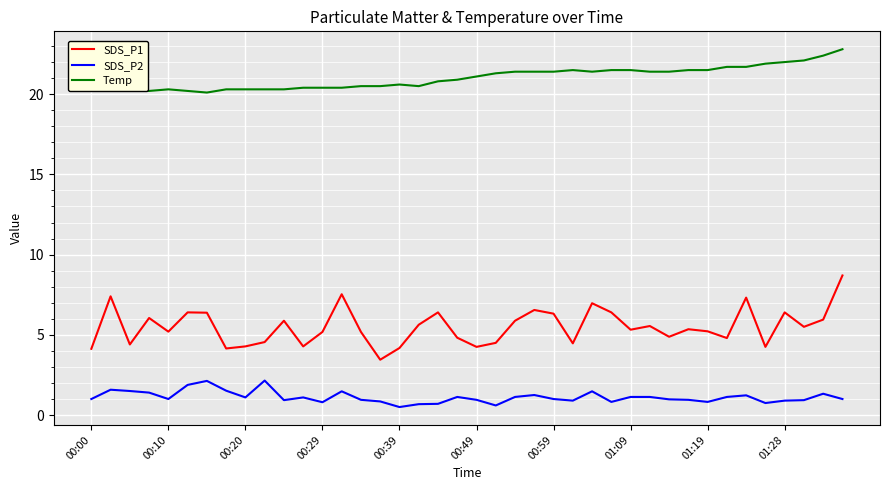

Which series has the largest total across all categories?

Temp